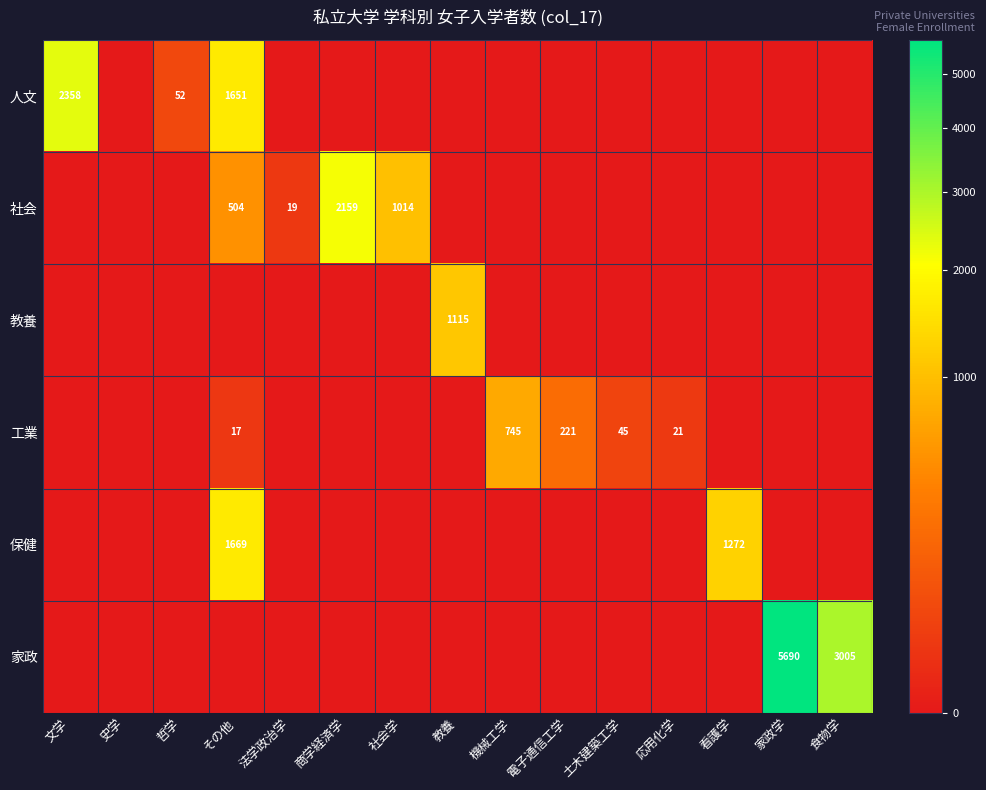

What is the average value of the 人文 series?

271